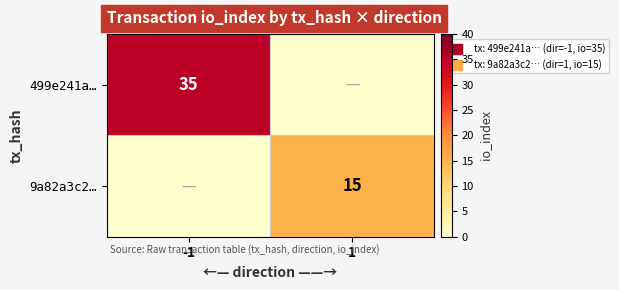

Is the value of 499e241a… at -1 greater than the value of 9a82a3c2… at 1?

Yes